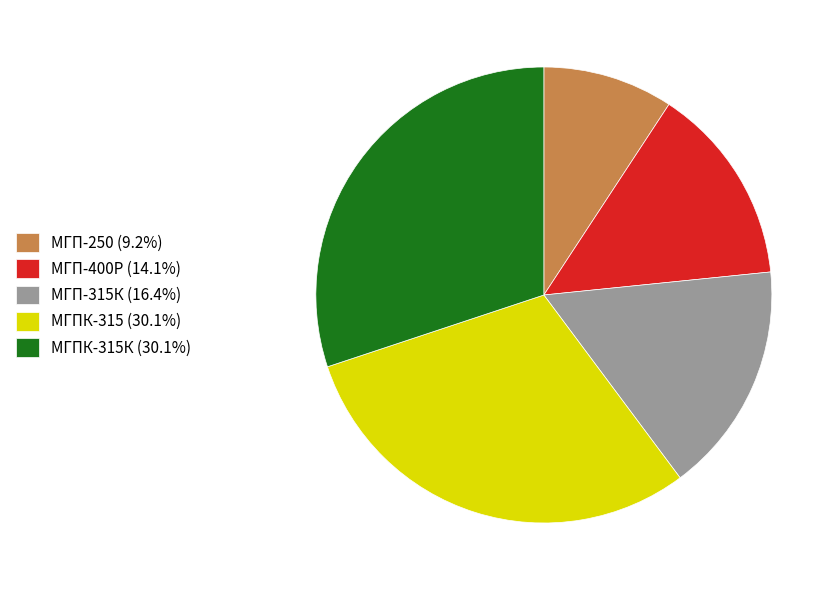

Do МГП-315К (16.4%) and МГПК-315 (30.1%) together represent more than half of the pie?

No